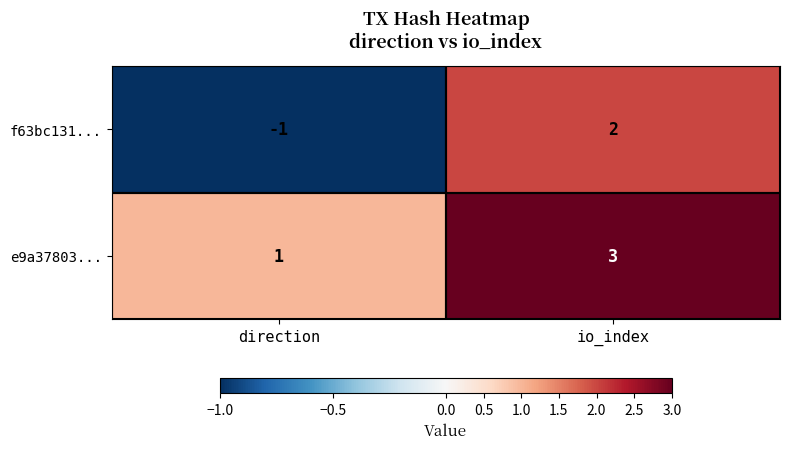

What is the maximum value shown in the chart?

3